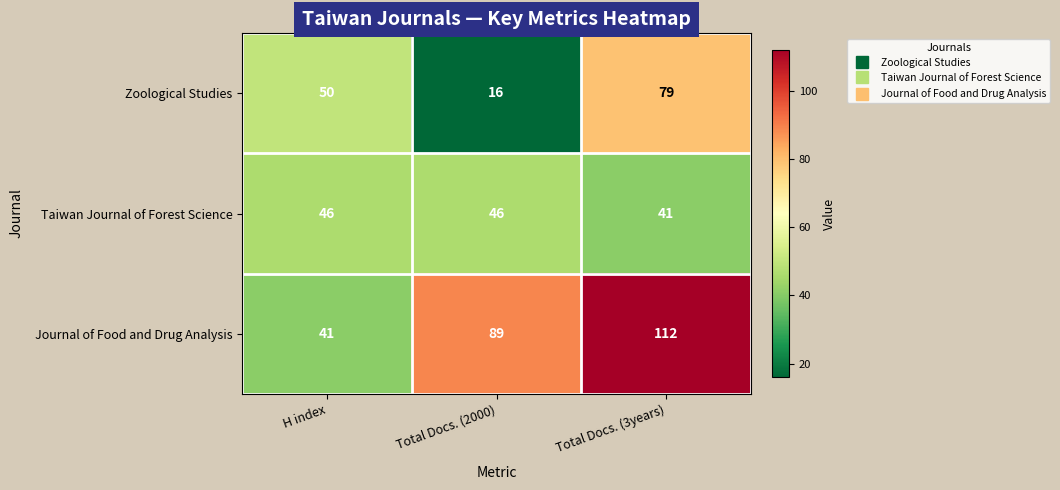

How many data points does each series have?

3